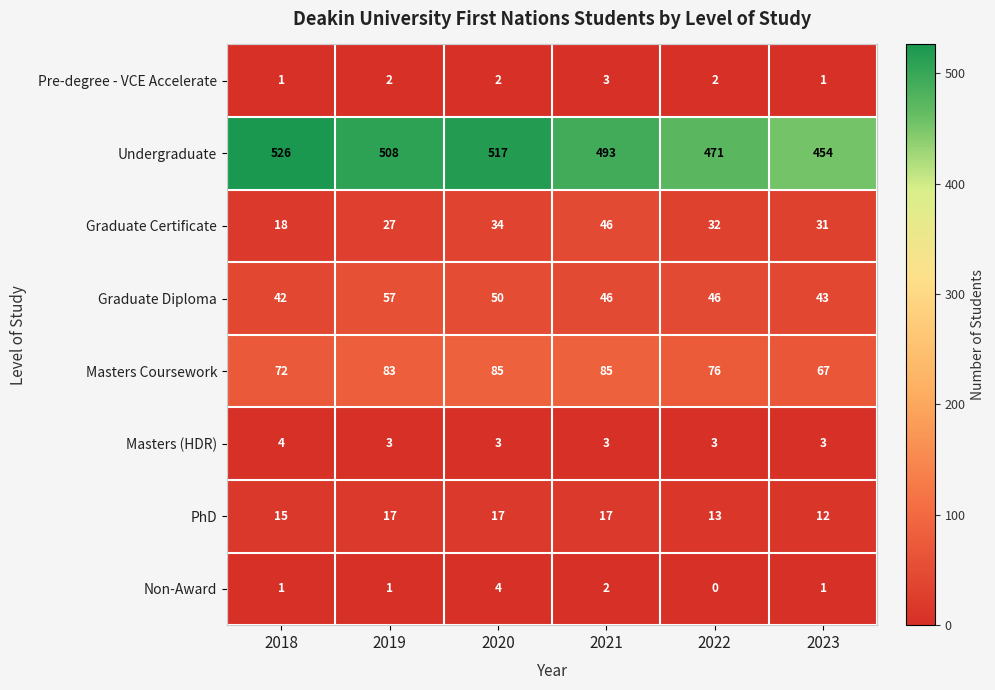

The value of Non-Award at 2020 is 4. True or false?

True